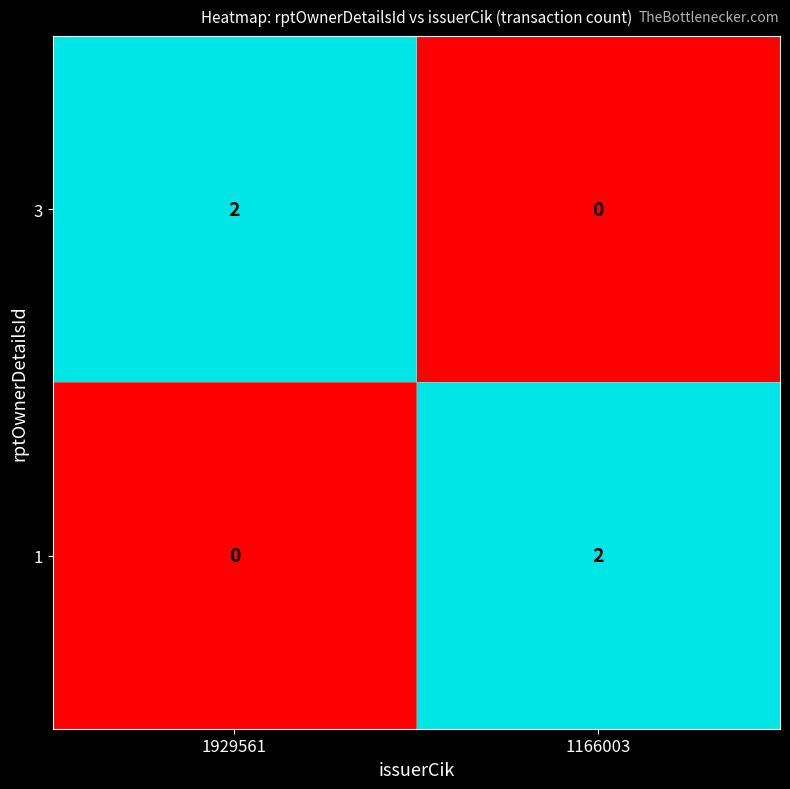

Is the value of 3 at 1166003 greater than the value of 1 at 1166003?

No